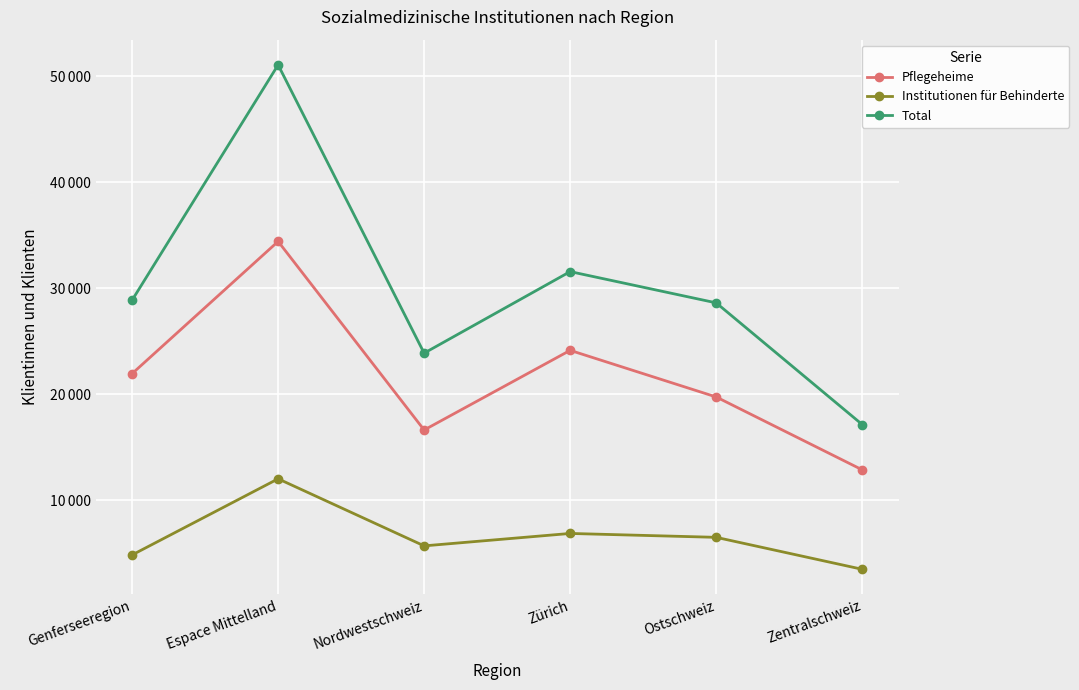

What position from the right is Espace Mittelland?

5